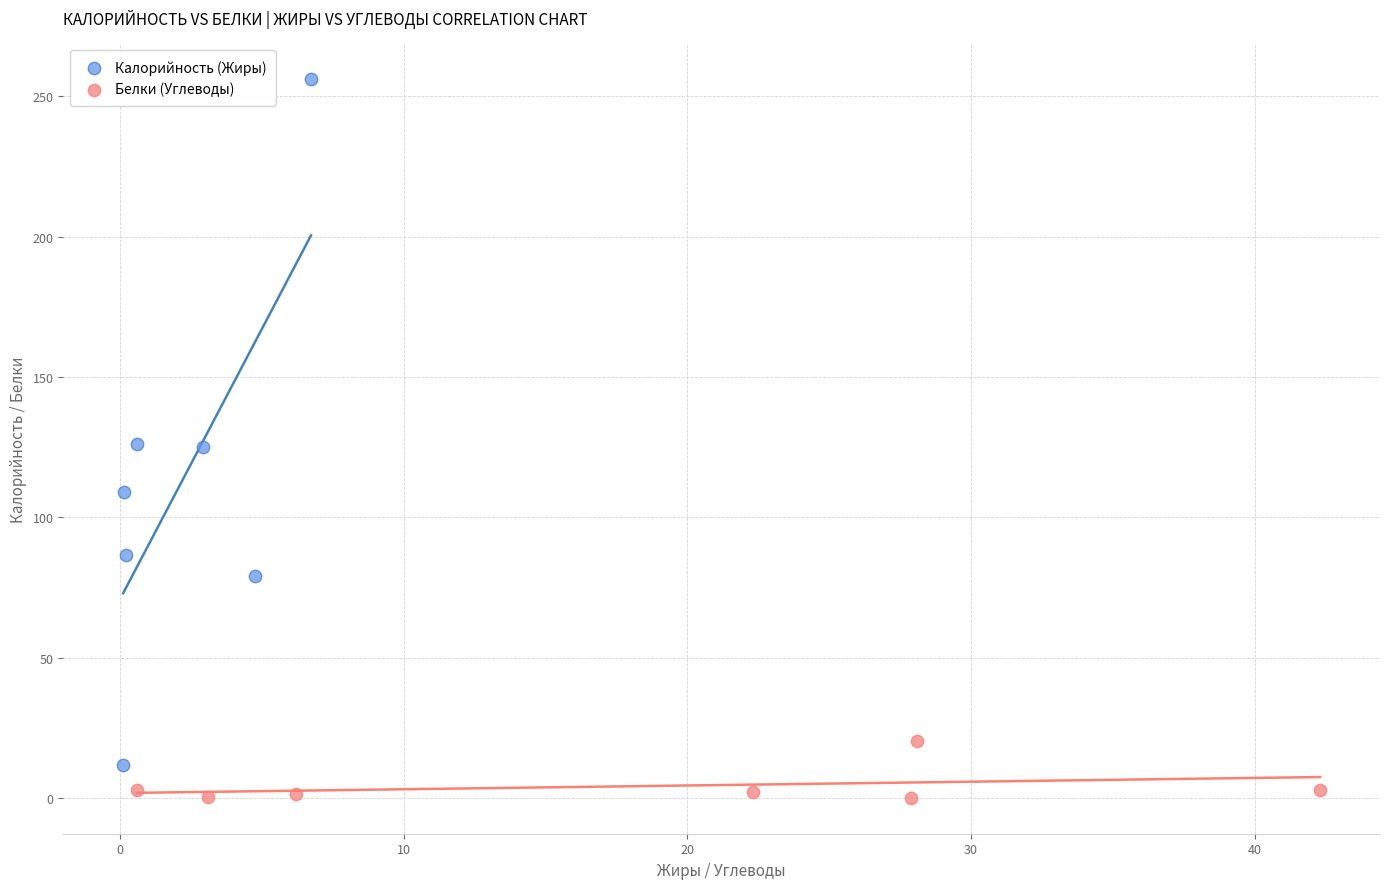

Which series has the widest spread of Y values?

Калорийность (Жиры)